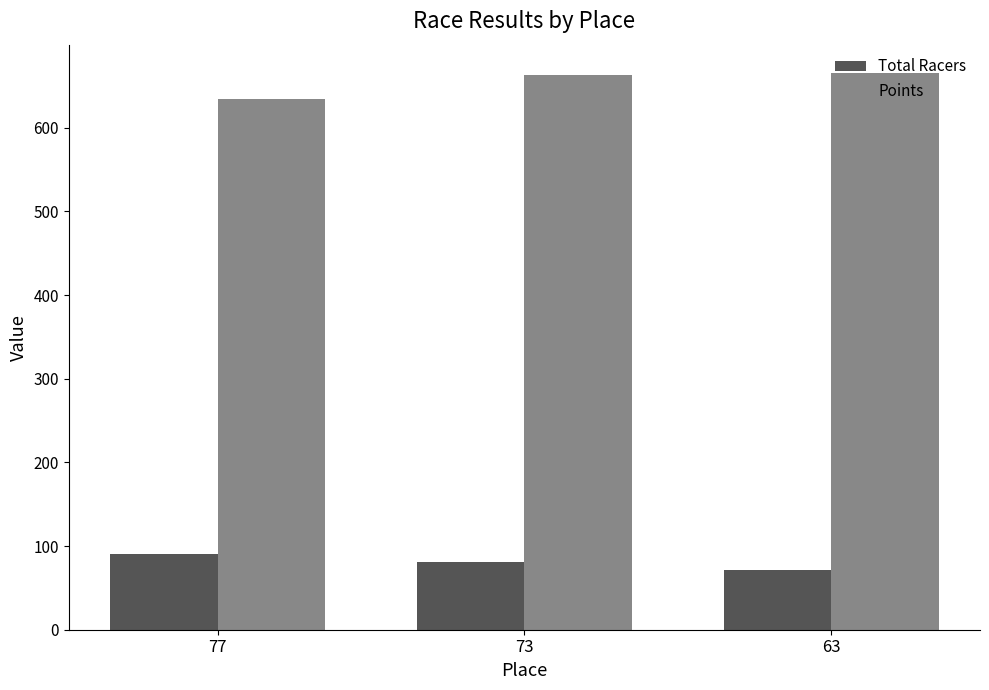

Does the chart contain stacked bars?

No